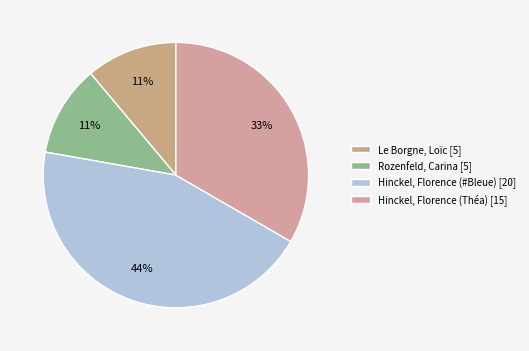

Which has a higher value, Hinckel, Florence (Théa) or Hinckel, Florence (#Bleue)?

Hinckel, Florence (#Bleue)